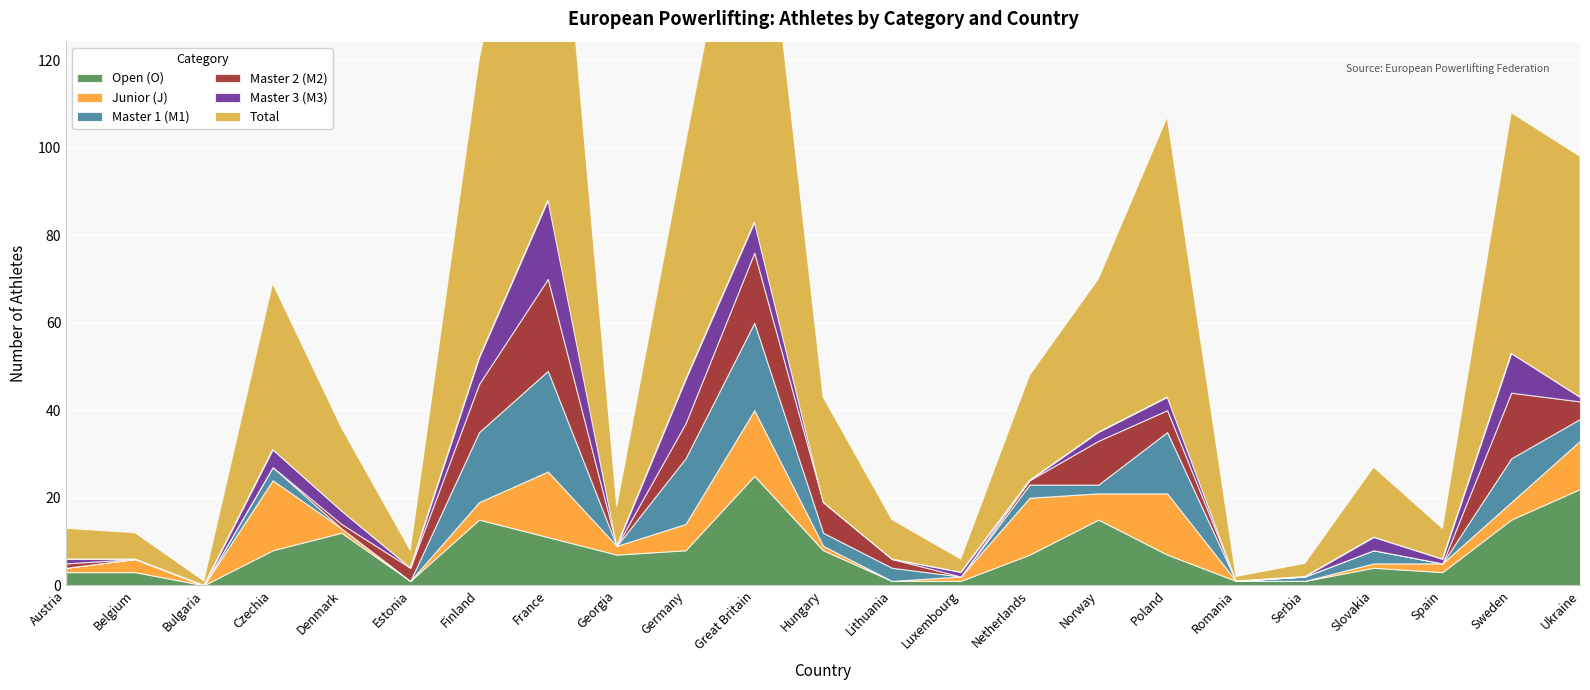

What is the maximum value for J?

16